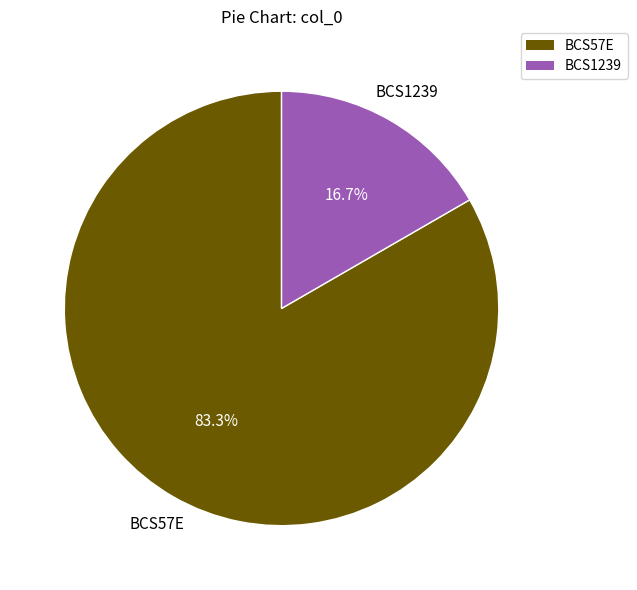

How many segments does this pie chart have?

2